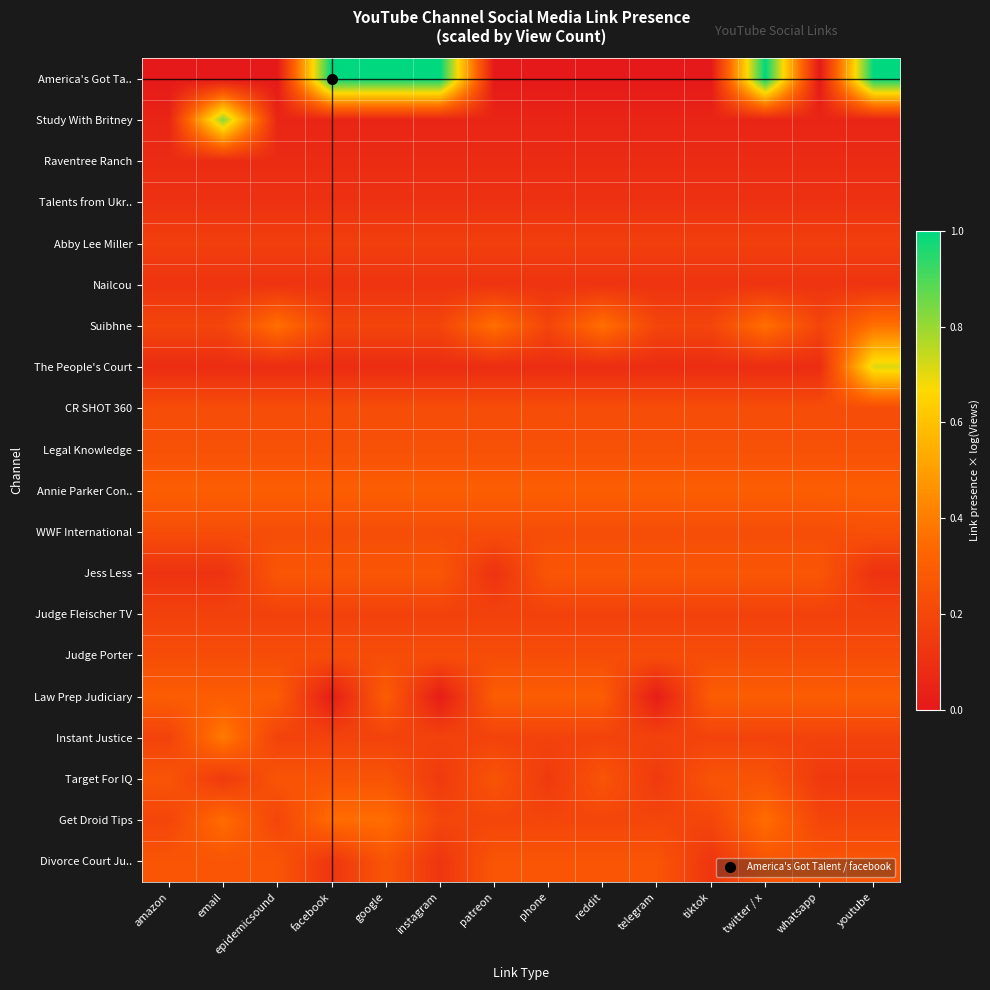

Count the number of data series in this chart.

20